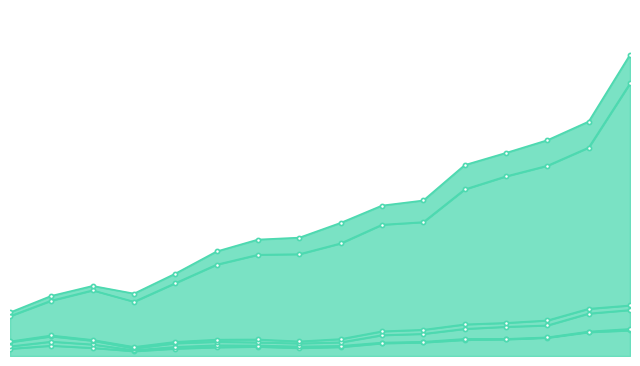

Where does the ლითონის მადნების მოპოვება series first go above 377?

2007